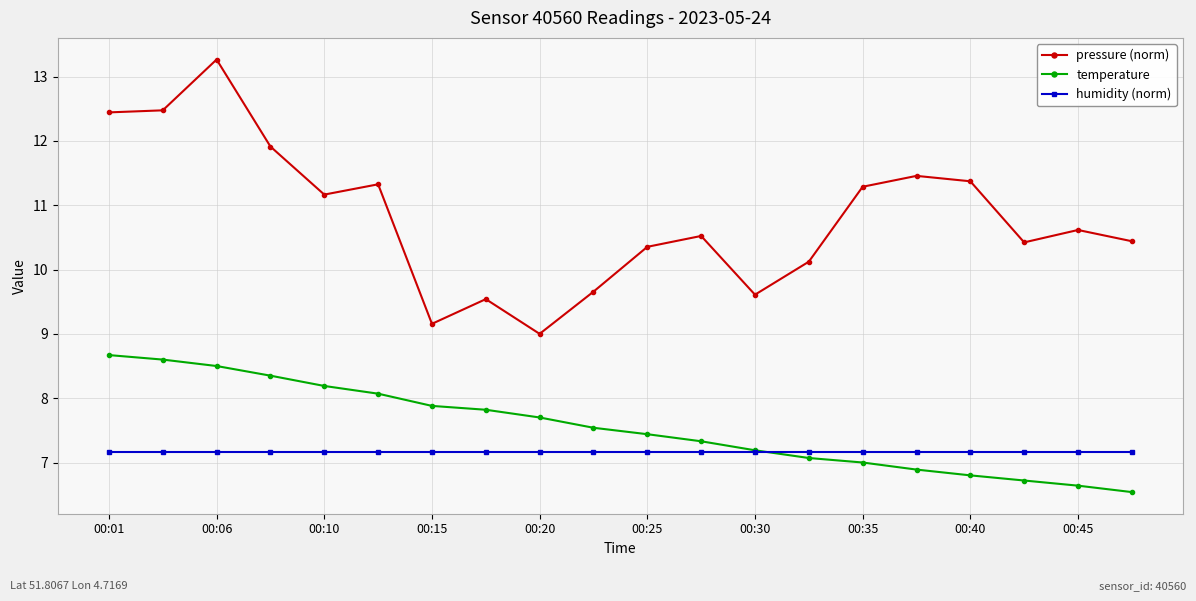

Which series has the widest spread of values?

pressure (norm)